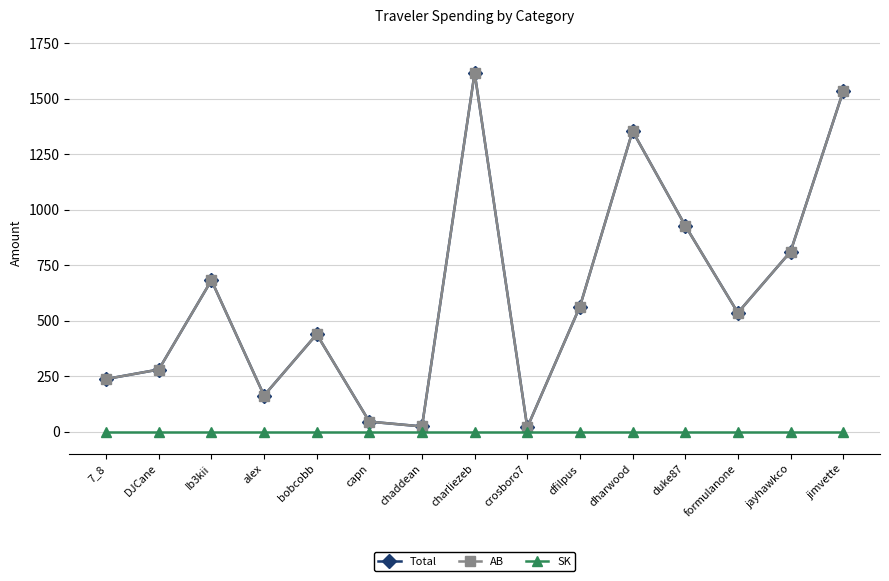

Reading left to right, extract all data points from this chart.

Total: 7_8=236.7	DJCane=279.4	Ib3kii=681.2	alex=162.3	bobcobb=438.3	capn=44.6	chaddean=23.1	charliezeb=1615.7	crosboro7=18.8	dfilpus=563.1	dharwood=1353.7	duke87=927.7	formulanone=535.1	jayhawkco=810.0	jimvette=1532.3
AB: 7_8=236.7	DJCane=279.4	Ib3kii=681.2	alex=162.3	bobcobb=438.3	capn=44.6	chaddean=23.1	charliezeb=1615.7	crosboro7=18.8	dfilpus=563.1	dharwood=1353.7	duke87=927.7	formulanone=535.1	jayhawkco=810.0	jimvette=1532.3
SK: 7_8=0.0	DJCane=0.0	Ib3kii=0.0	alex=0.0	bobcobb=0.0	capn=0.0	chaddean=0.0	charliezeb=0.0	crosboro7=0.0	dfilpus=0.0	dharwood=0.0	duke87=0.0	formulanone=0.0	jayhawkco=0.0	jimvette=0.0